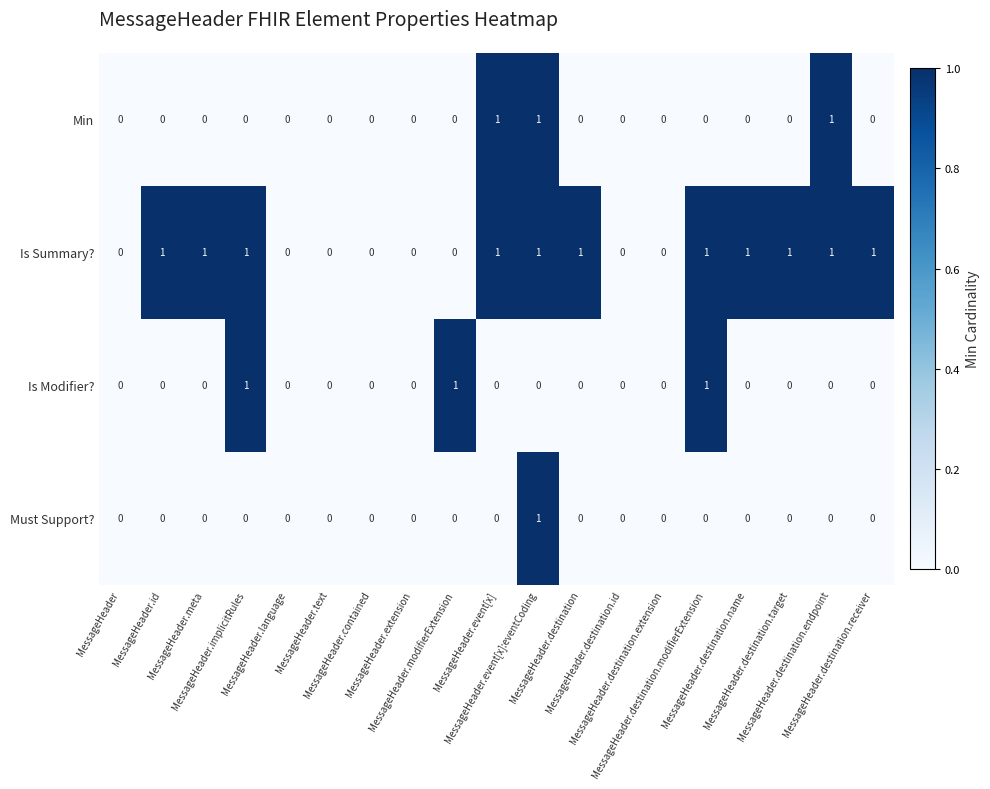

Which series has the largest total across all categories?

Is Summary?